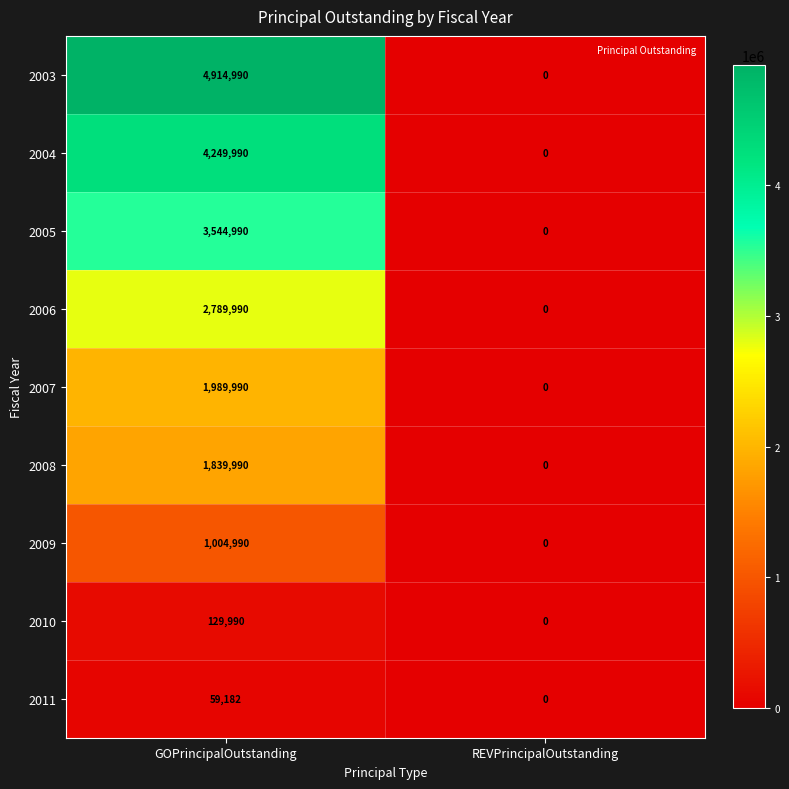

Which series has the widest spread of values?

2003